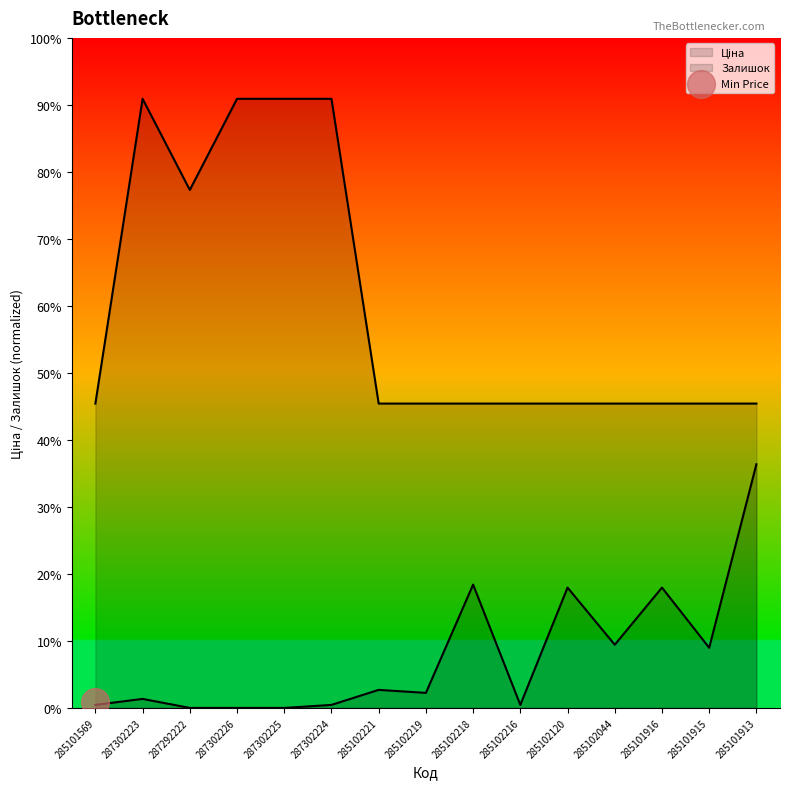

Which series has the widest spread of Y values?

Ціна